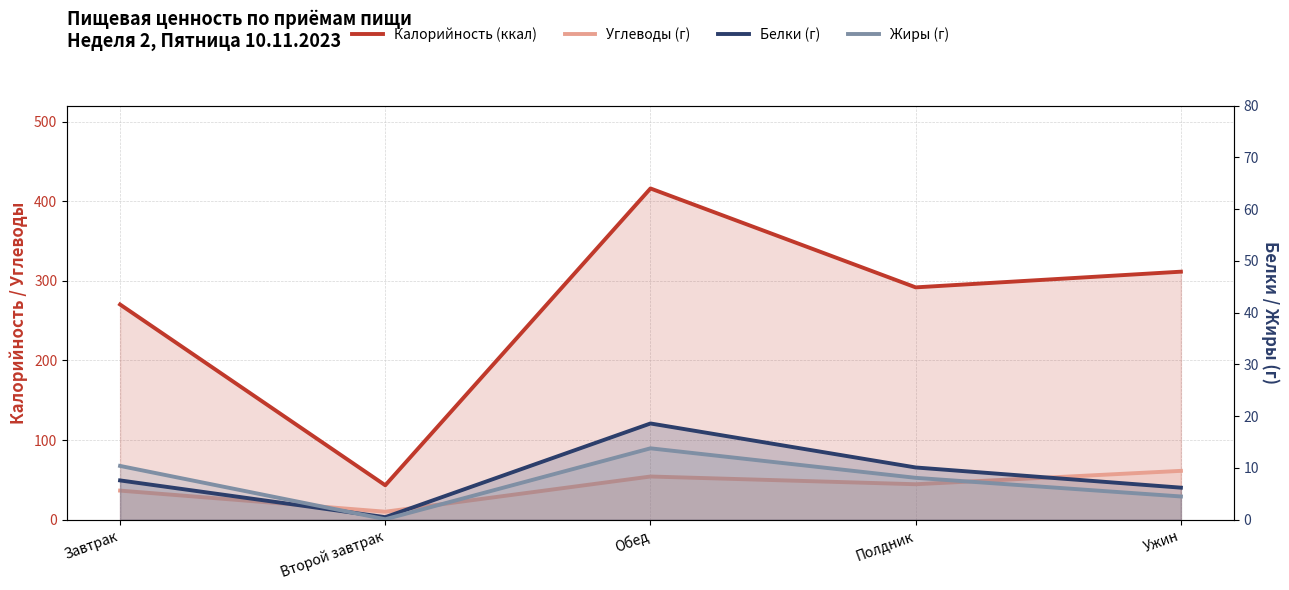

Reading left to right, extract all data points from this chart.

Калорийность (ккал): Завтрак=270.3	Второй завтрак=43.3	Обед=416.0	Полдник=291.8	Ужин=311.5
Углеводы (г): Завтрак=36.6	Второй завтрак=10.1	Обед=54.3	Полдник=44.6	Ужин=61.4
Белки (г): Завтрак=7.6	Второй завтрак=0.5	Обед=18.6	Полдник=10.1	Ужин=6.2
Жиры (г): Завтрак=10.4	Второй завтрак=0.1	Обед=13.8	Полдник=8.1	Ужин=4.5